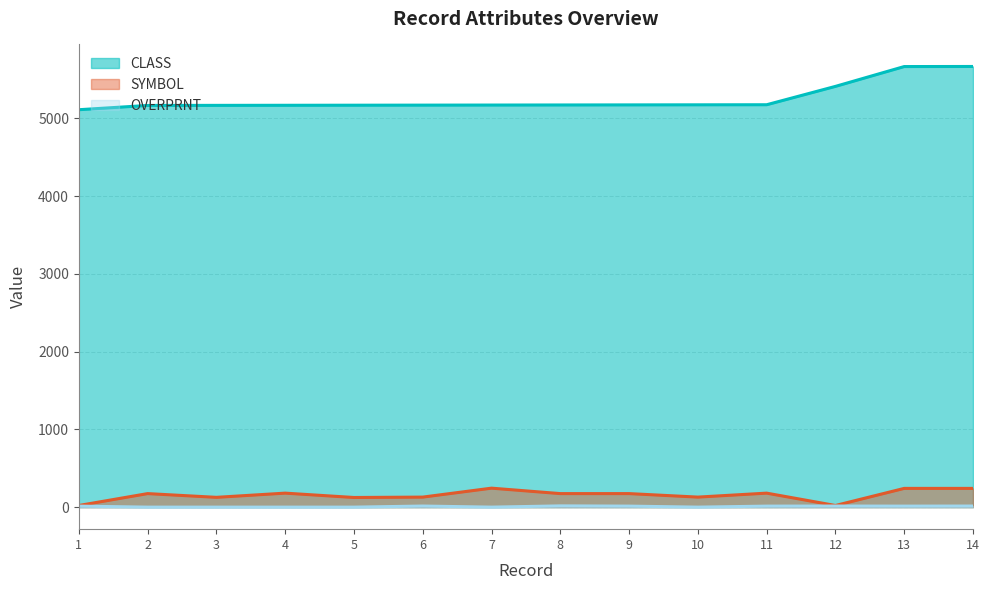

True or false: SYMBOL and OVERPRNT intersect in this chart.

False